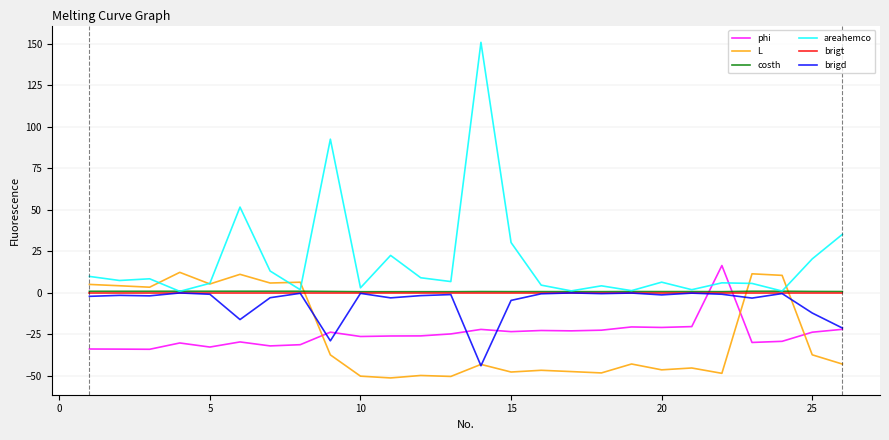

What is the smallest value displayed?

-51.4